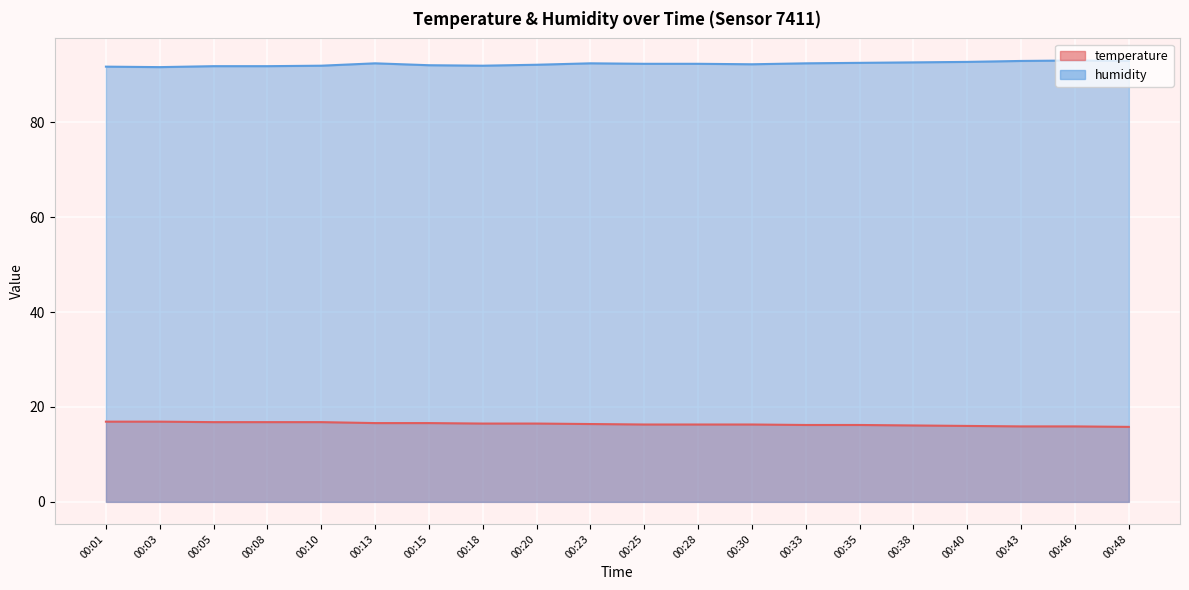

List the labels in order of temperature value, smallest first.

00:48, 00:43, 00:46, 00:40, 00:38, 00:33, 00:35, 00:25, 00:28, 00:30, 00:23, 00:18, 00:20, 00:13, 00:15, 00:05, 00:08, 00:10, 00:01, 00:03